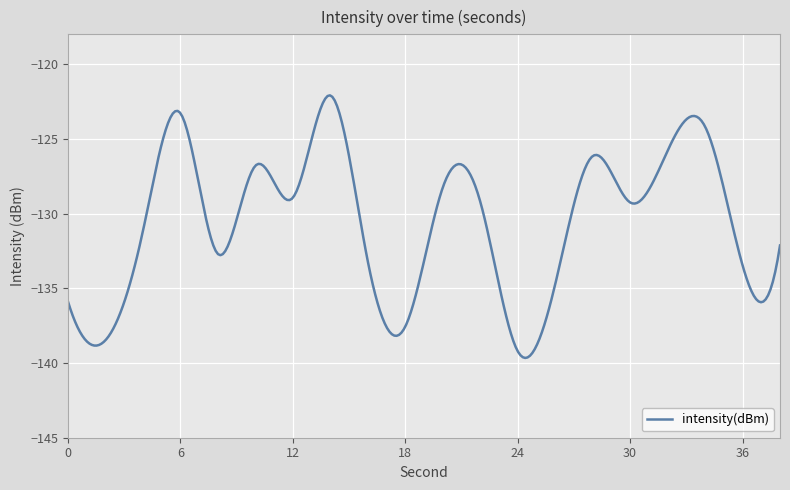

What is the difference between the maximum and minimum values?

17.6